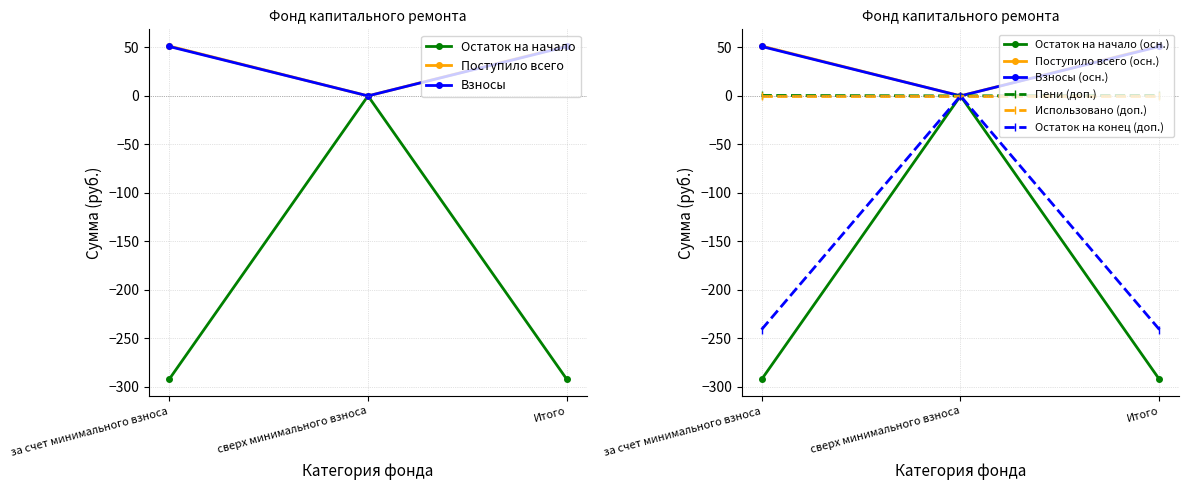

Between за счет минимального взноса and сверх минимального взноса, which series saw the biggest shift?

Остаток на начало